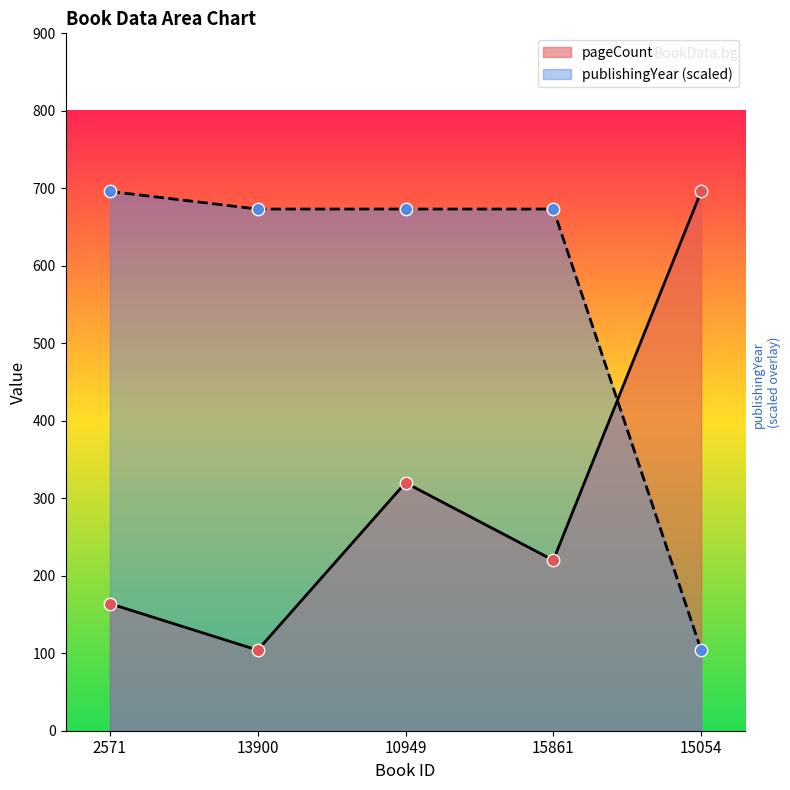

What are all the series names shown in the legend?

pageCount, publishingYear (scaled)